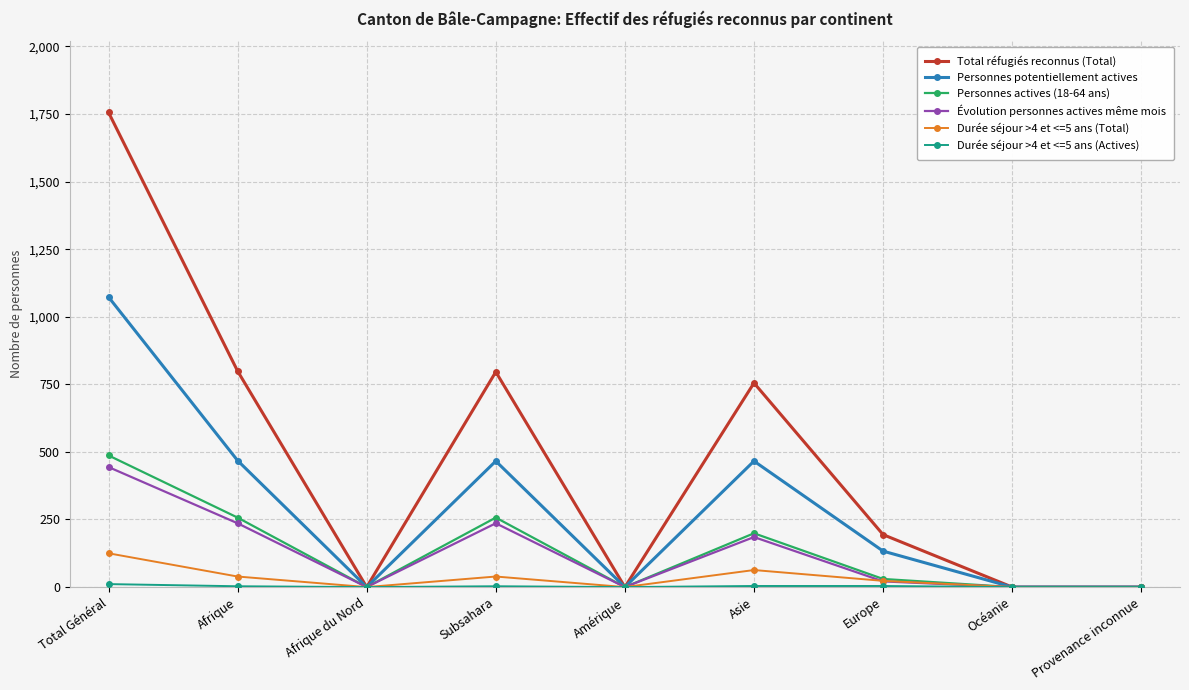

The Évolution personnes actives même mois series shows 225 at Afrique du Nord. True or false?

False